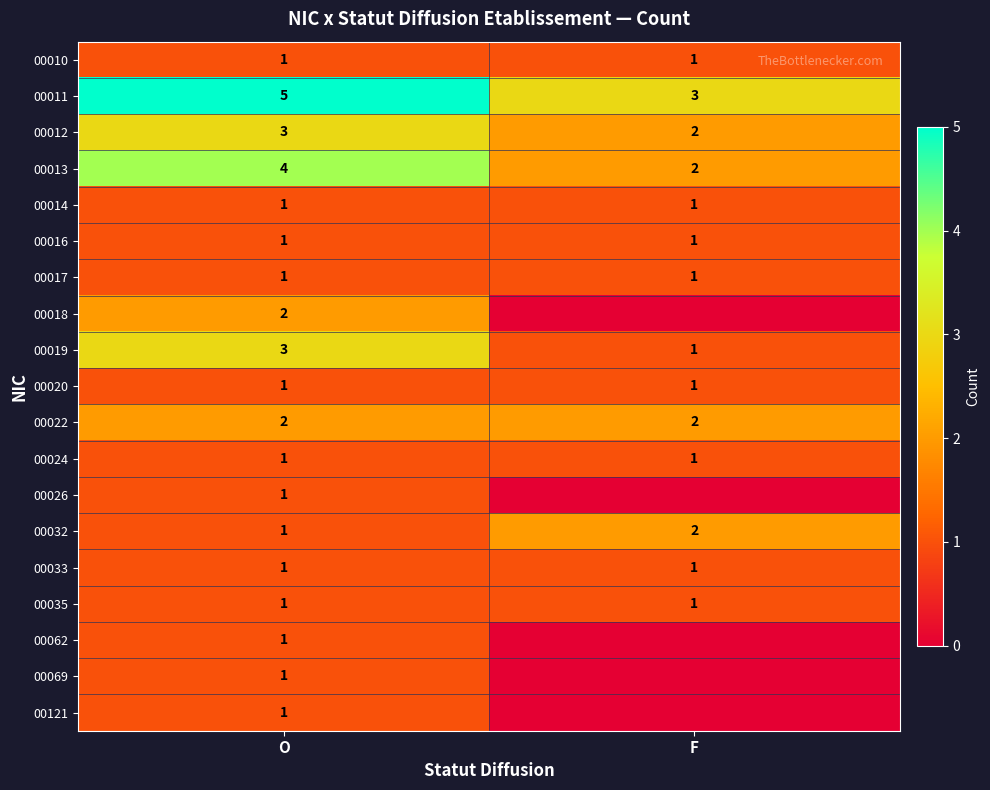

Is the value of 00014 at F greater than the value of 00012 at O?

No